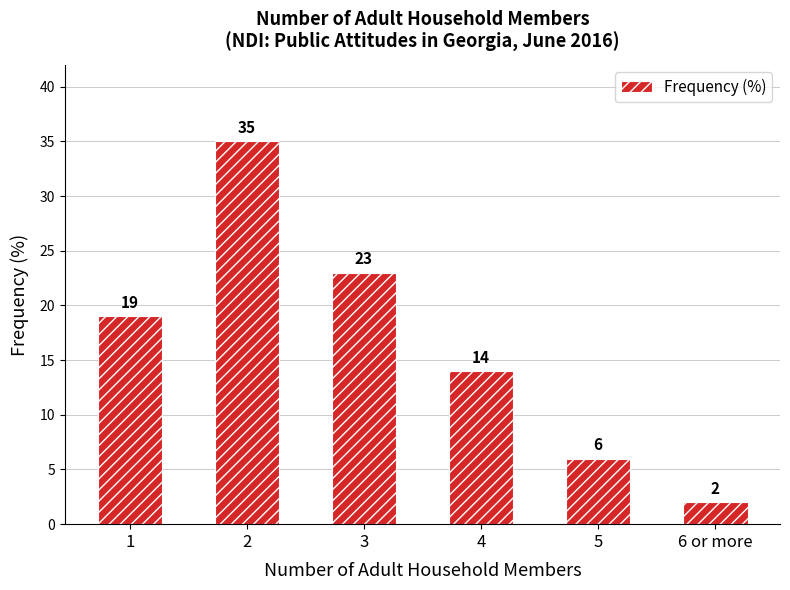

Are the bars horizontal?

No